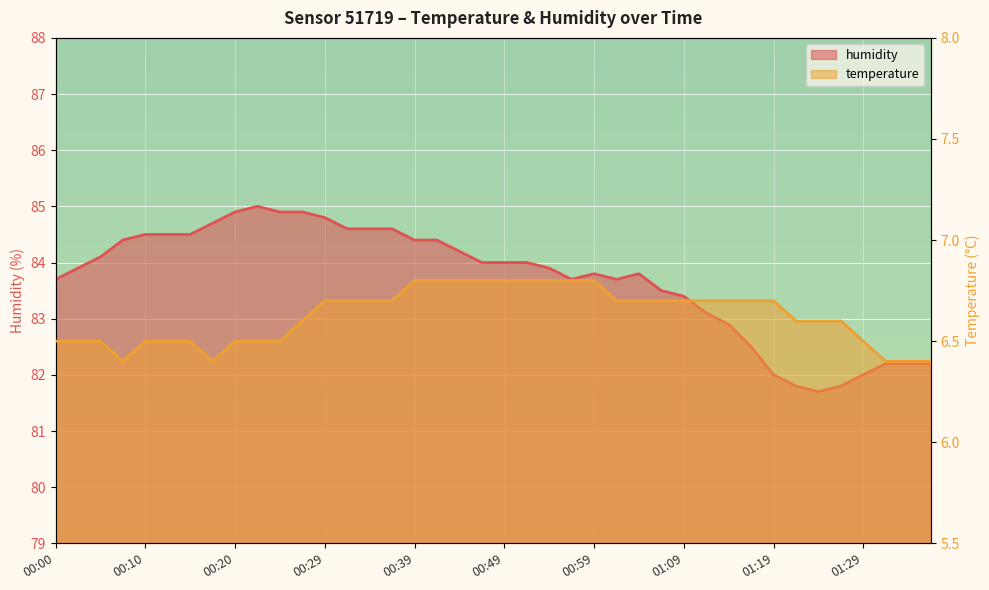

List the series in order of their overall mean, lowest first.

temperature, humidity